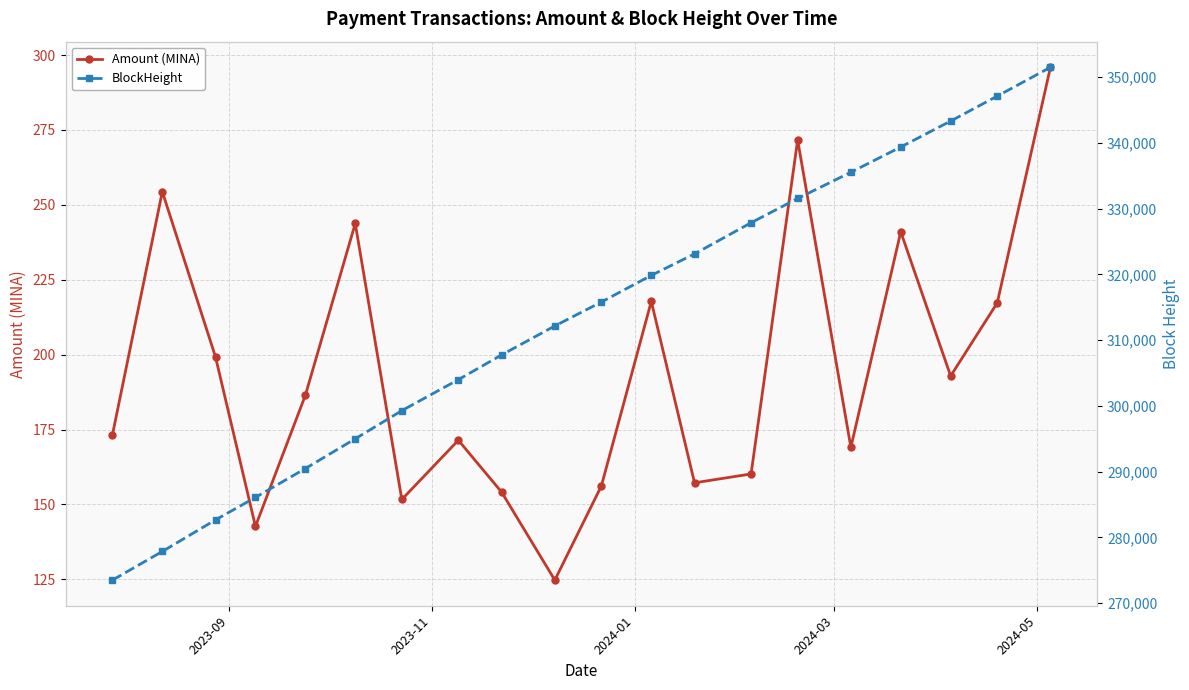

What is the difference between the maximum and second lowest values in the BlockHeight series?

73601.0